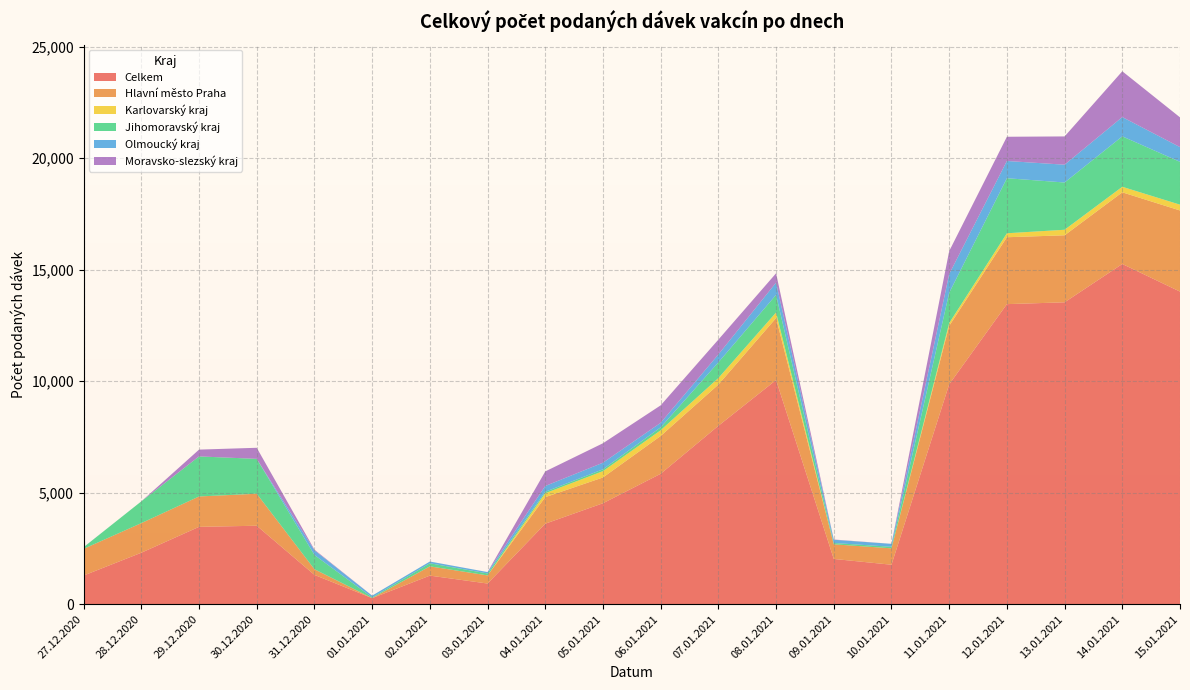

Reading left to right, what are all the values shown in this chart?

Celkem: 1283	2306	3466	3516	1312	269	1279	924	3607	4524	5845	7996	10048	2027	1767	9856	13452	13534	15252	14014
Hlavní město Praha: 1197	1327	1362	1434	253	3	415	364	1190	1156	1696	1848	2781	656	736	2622	3000	3005	3214	3638
Karlovarský kraj: 0	0	0	2	0	0	1	0	177	284	255	294	248	0	0	124	178	248	248	260
Jihomoravský kraj: 74	977	1796	1562	638	31	138	88	65	82	132	703	791	59	68	1361	2468	2119	2261	1921
Olmoucký kraj: 1	0	0	0	211	79	78	61	259	296	203	356	549	144	132	838	773	798	865	660
Moravsko-slezský kraj: 2	0	305	497	30	0	0	1	653	872	783	665	418	12	2	1029	1086	1268	2053	1334